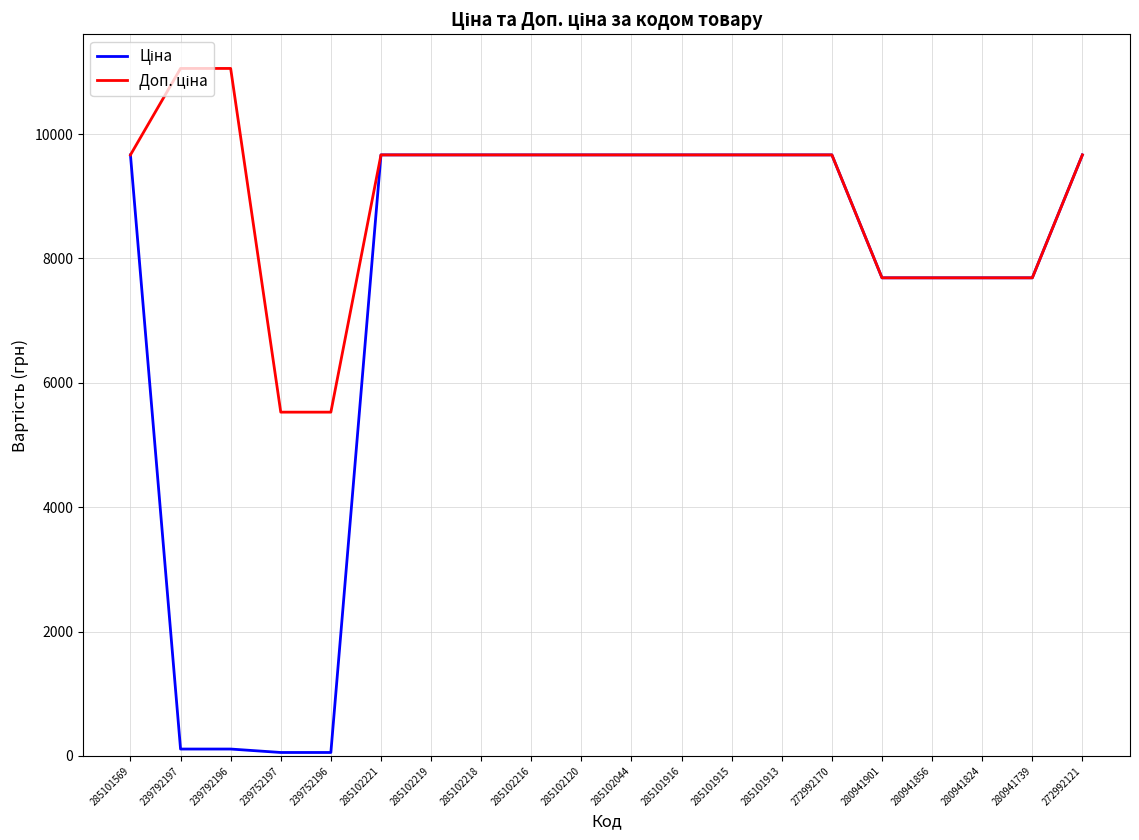

What is the maximum value shown in the chart?

11055.0